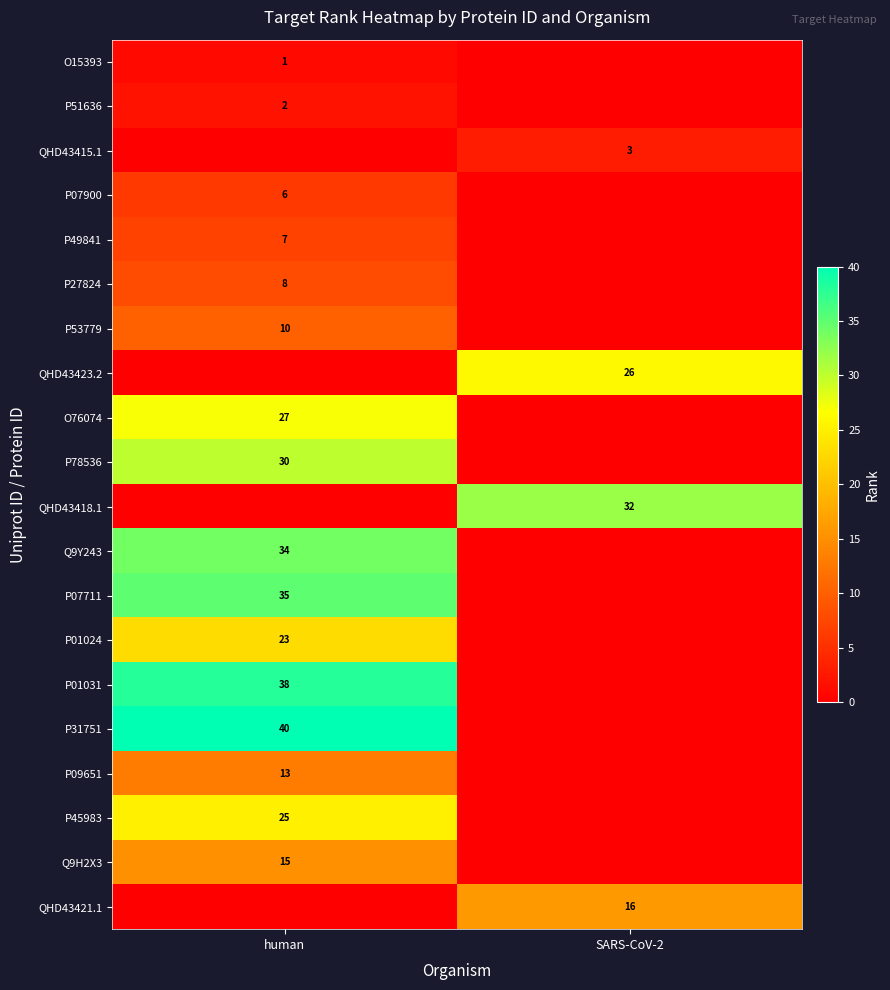

The value of QHD43415.1 at SARS-CoV-2 is 3. True or false?

True